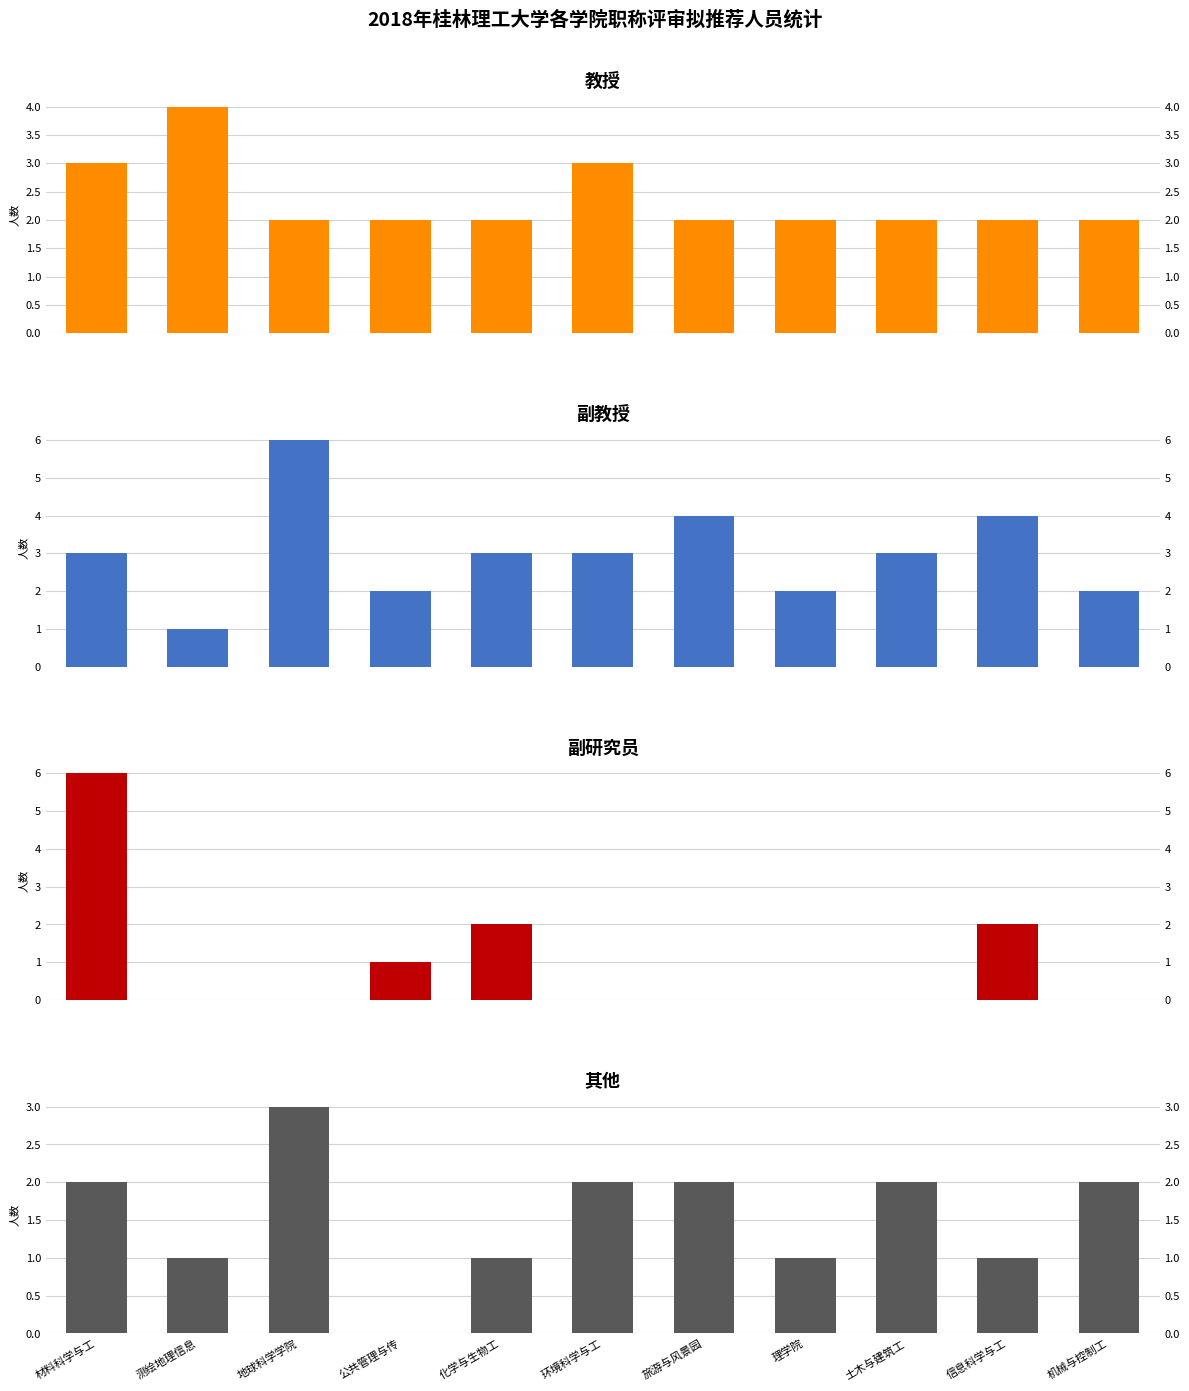

At which category does the chart reach its peak across all series?

地球科学学院